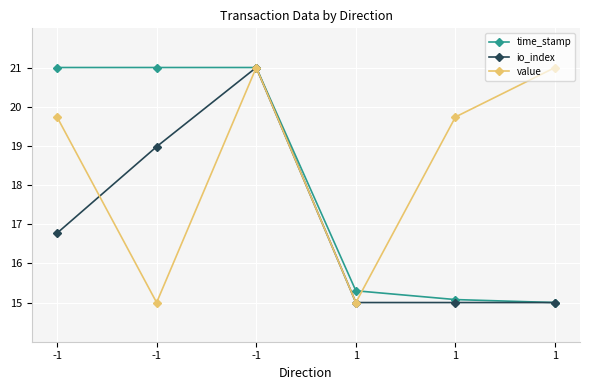

What is the average value of the time_stamp series?

18.1